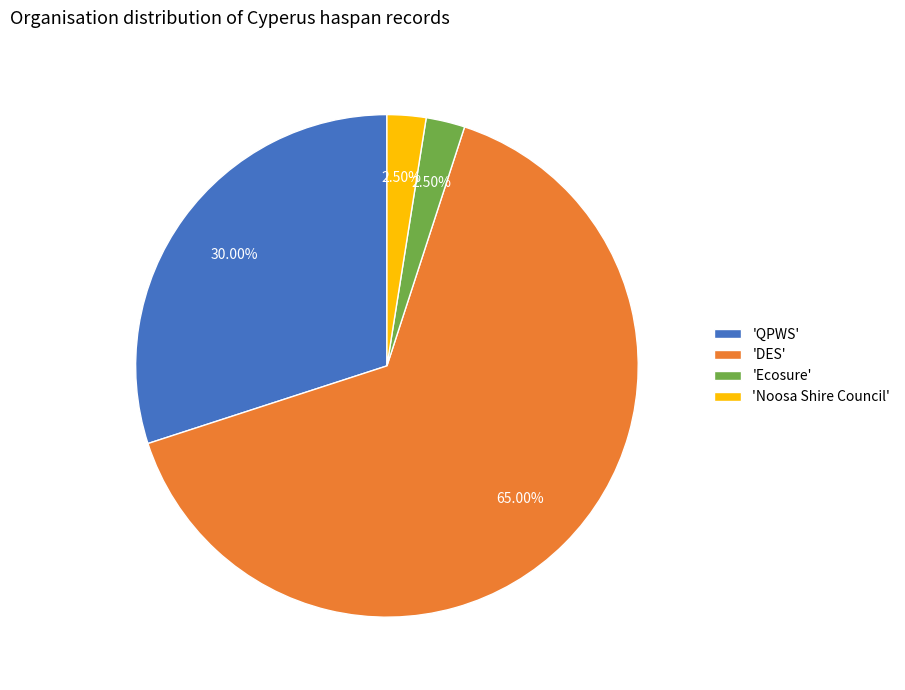

Count the number of slices in the pie.

4